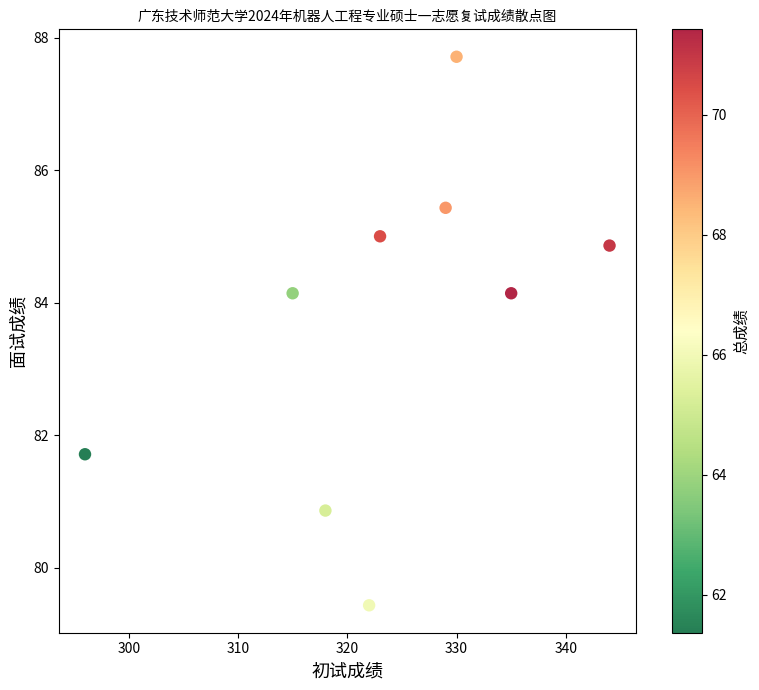

What is the range of X values (max minus min)?

48.0